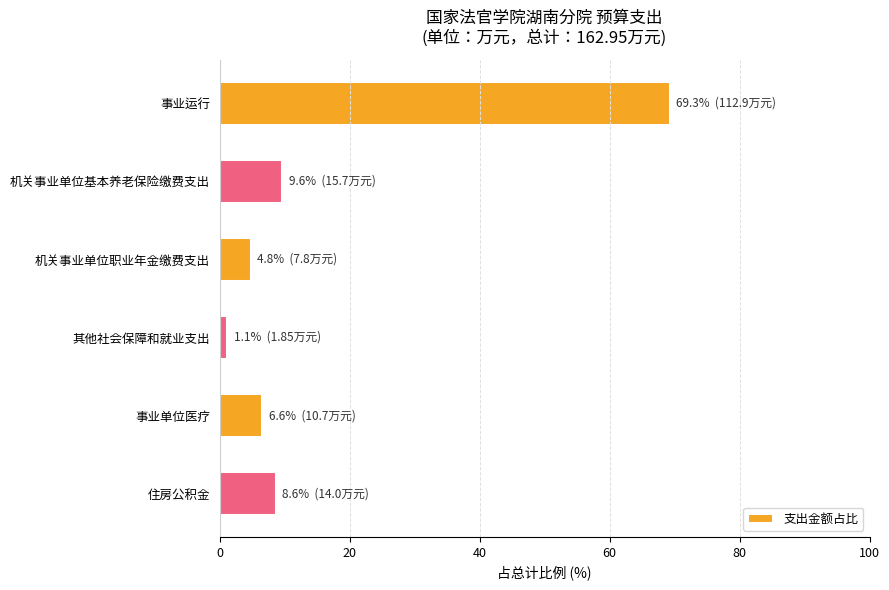

Rank the categories by value from lowest to highest.

其他社会保障和就业支出, 机关事业单位职业年金缴费支出, 事业单位医疗, 住房公积金, 机关事业单位基本养老保险缴费支出, 事业运行